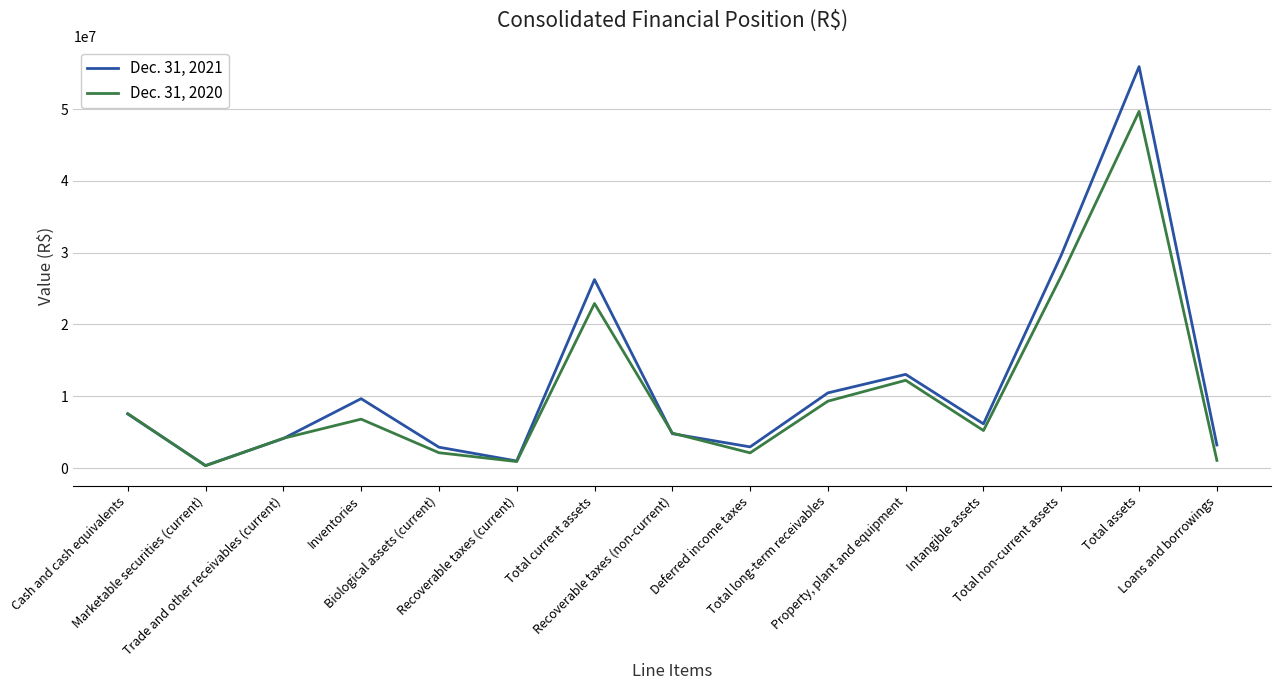

Where is the first local minimum for Dec. 31, 2021?

Marketable securities (current)